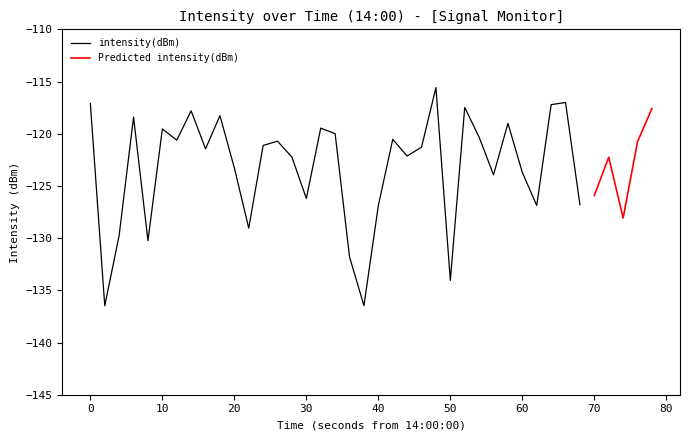

The value at 5 is -119.5. True or false?

True